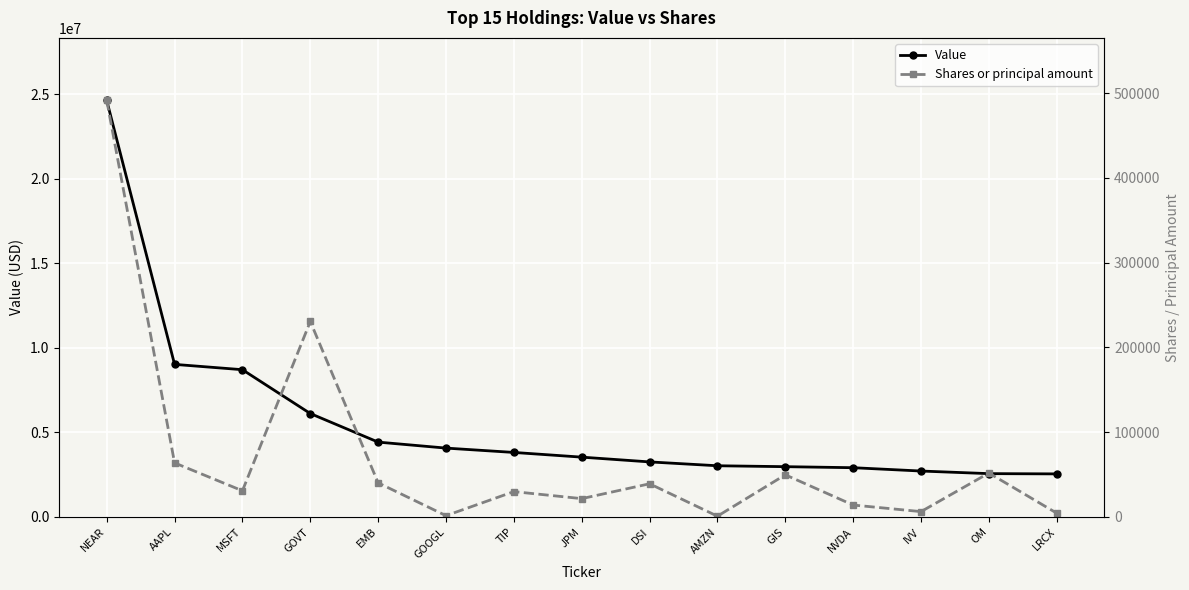

What is the sum of all Shares or principal amount values?

1076661